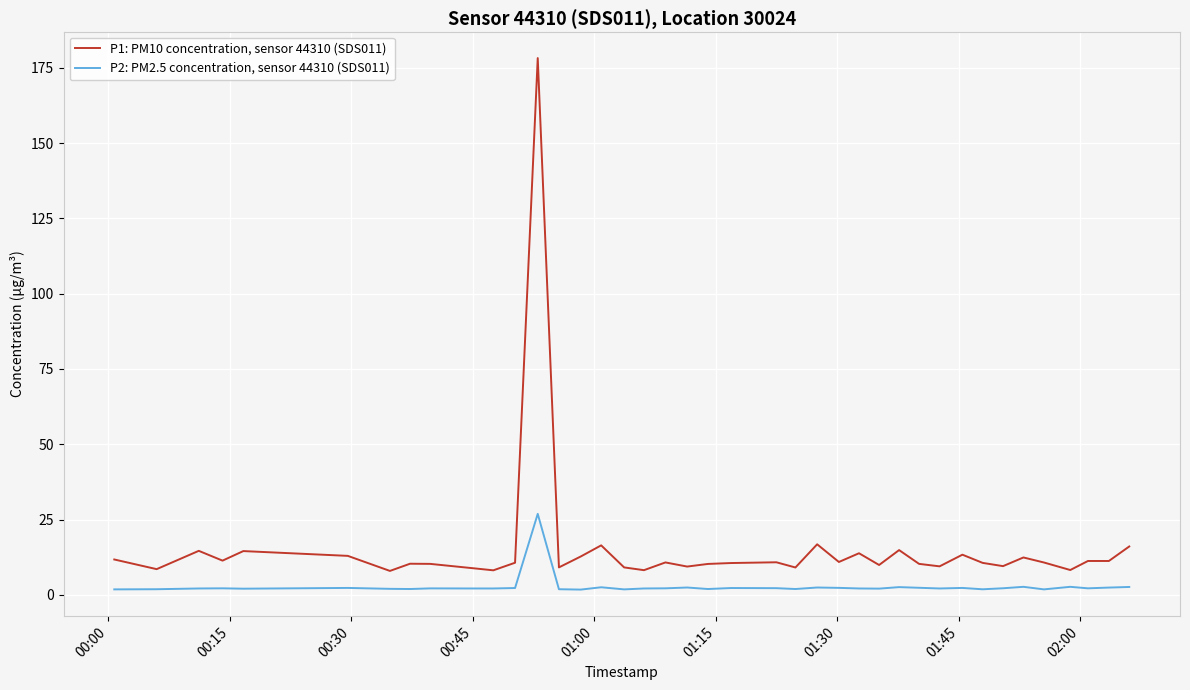

What is the difference between the maximum and minimum values in the P1: PM10 concentration, sensor 44310 (SDS011) series?

170.3